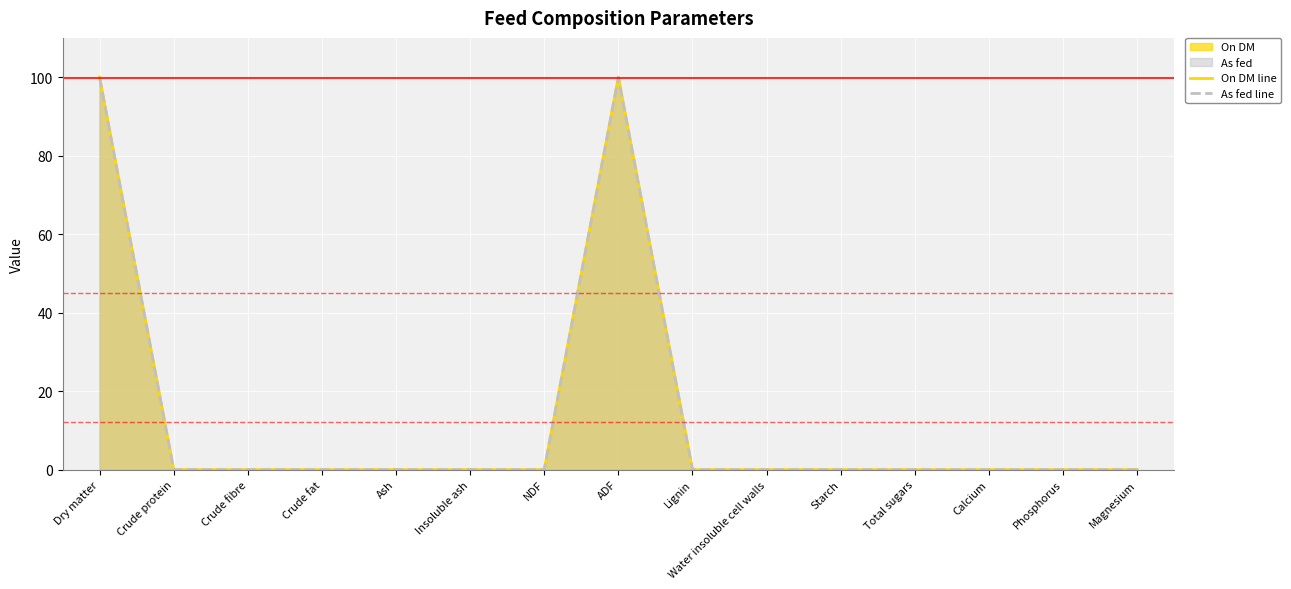

Reading left to right, what are all the values shown in this chart?

On DM line: Dry matter=100.0	Crude protein=0.0	Crude fibre=0.0	Crude fat=0.0	Ash=0.0	Insoluble ash=0.0	NDF=0.0	ADF=100.0	Lignin=0.0	Water insoluble cell walls=0.0	Starch=0.0	Total sugars=0.0	Calcium=0.0	Phosphorus=0.0	Magnesium=0.0
As fed line: Dry matter=99.9	Crude protein=0.0	Crude fibre=0.0	Crude fat=0.0	Ash=0.0	Insoluble ash=0.0	NDF=0.0	ADF=99.9	Lignin=0.0	Water insoluble cell walls=0.0	Starch=0.0	Total sugars=0.0	Calcium=0.0	Phosphorus=0.0	Magnesium=0.0